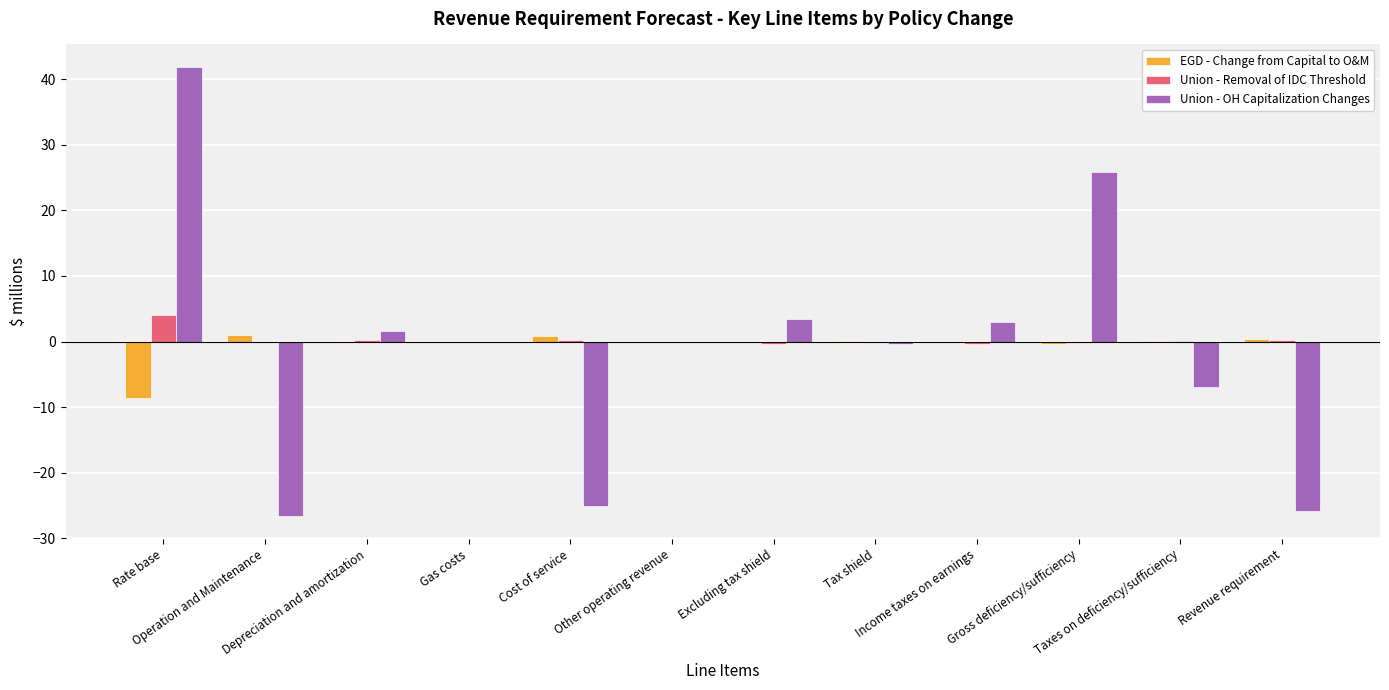

What is the sum of all EGD - Change from Capital to O&M values?

-7.0